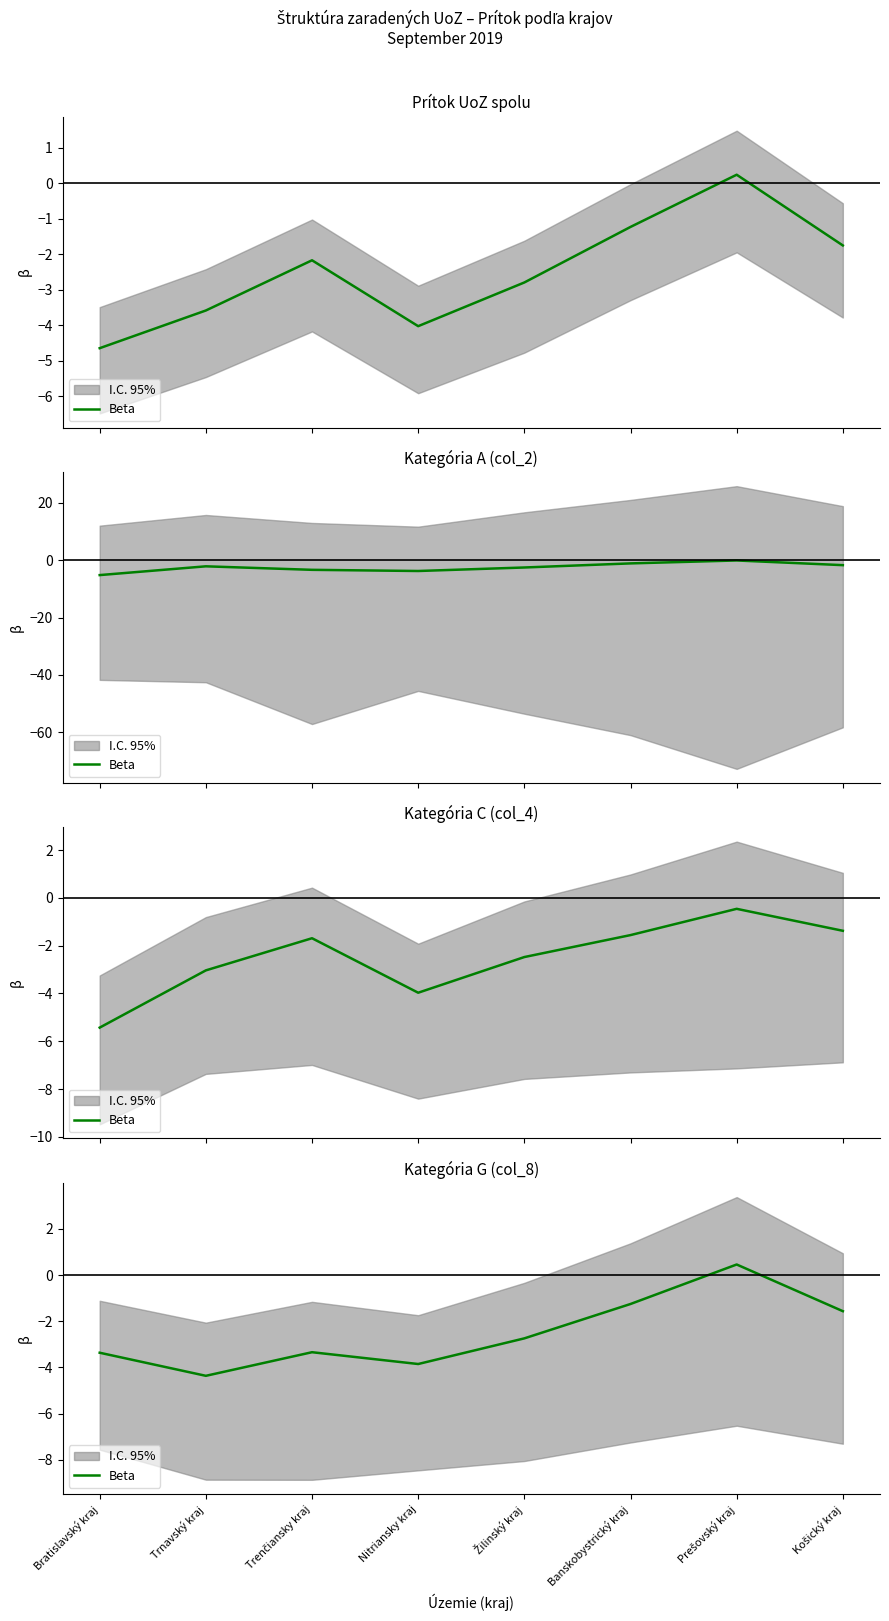

Does the chart display data point markers on the line(s)?

No